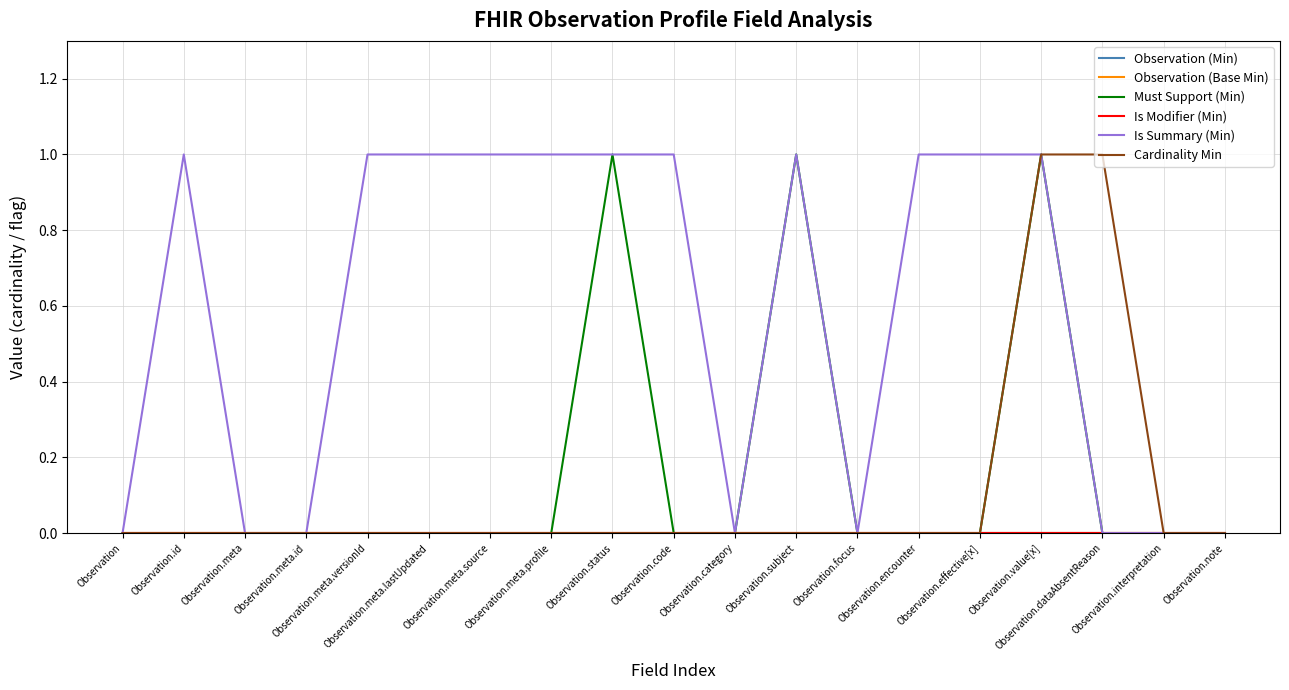

Which series has the widest spread of values?

Must Support (Min)